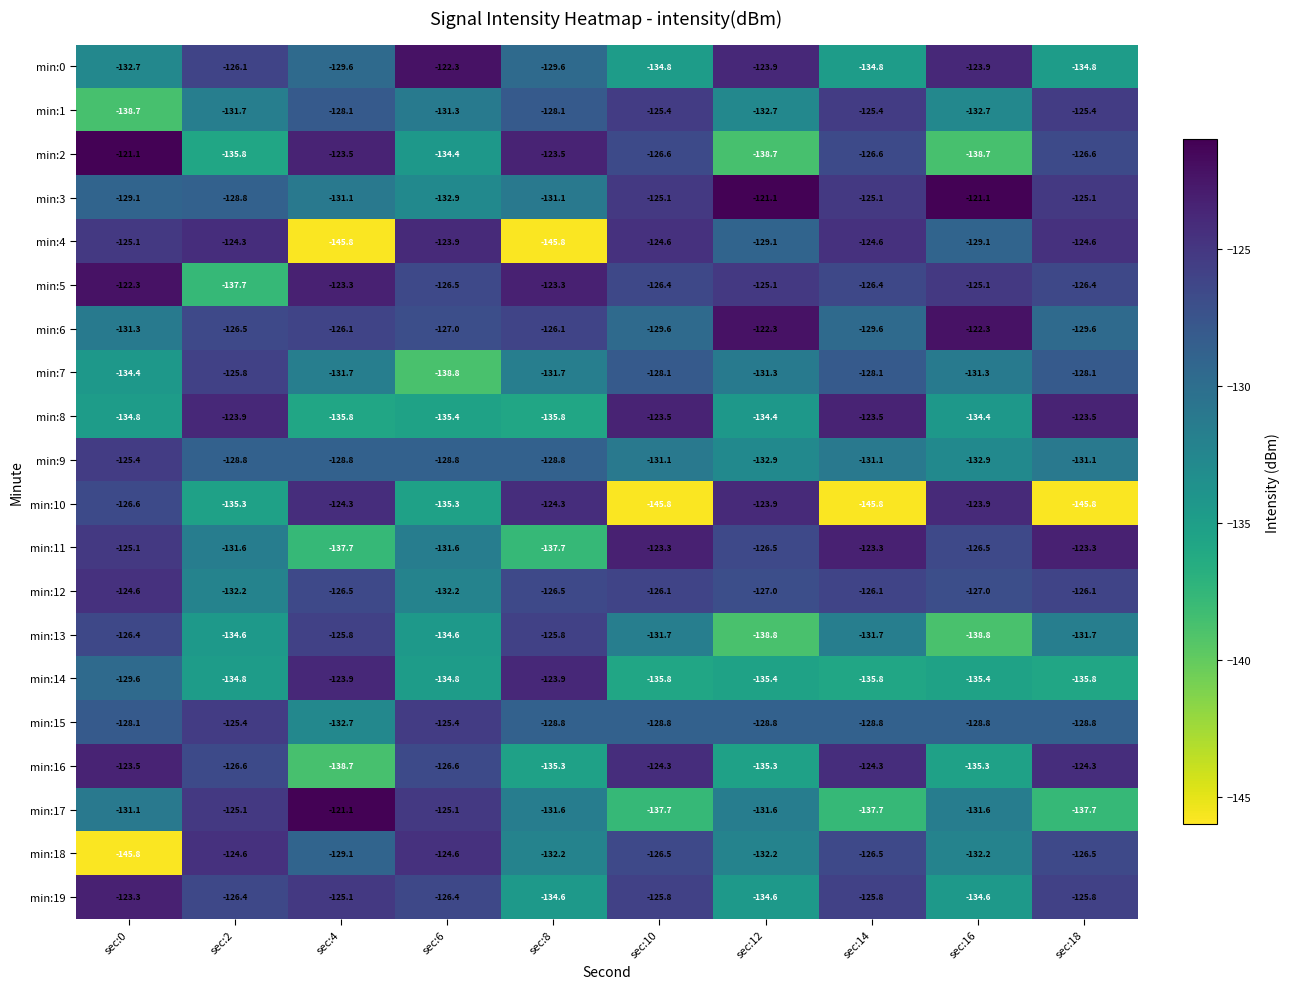

At sec:4, list the series in order from largest to smallest.

min:17, min:5, min:2, min:14, min:10, min:19, min:13, min:6, min:12, min:1, min:9, min:18, min:0, min:3, min:7, min:15, min:8, min:11, min:16, min:4